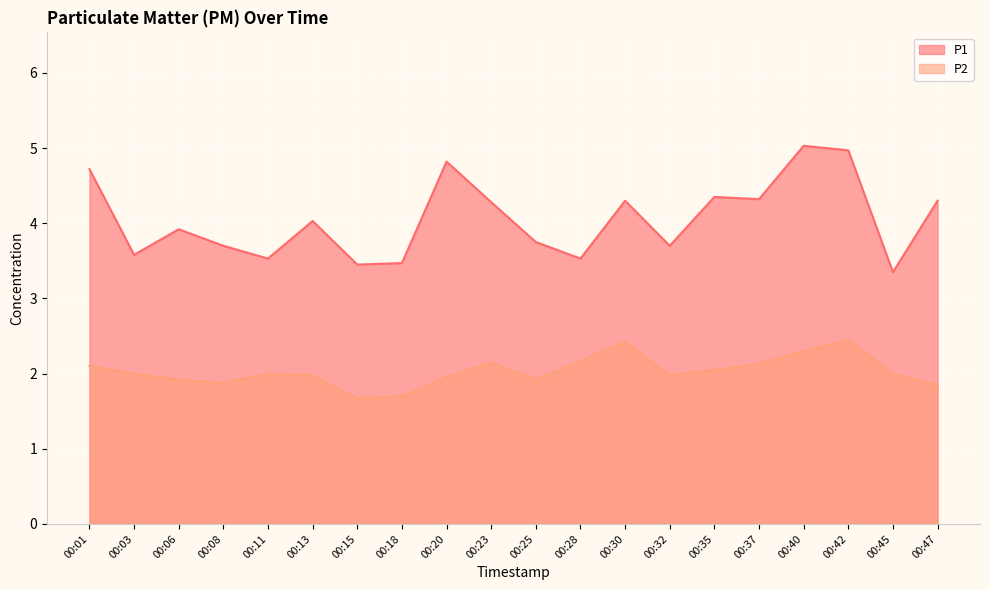

What is the highest value of the P2 series?

2.5